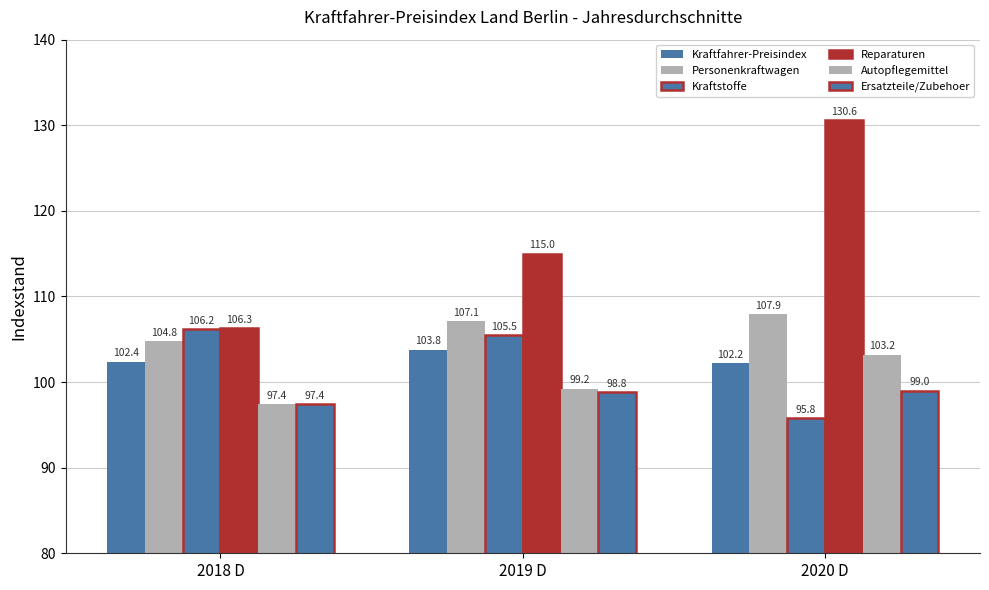

Are the bars grouped side by side (vs. stacked)?

Yes